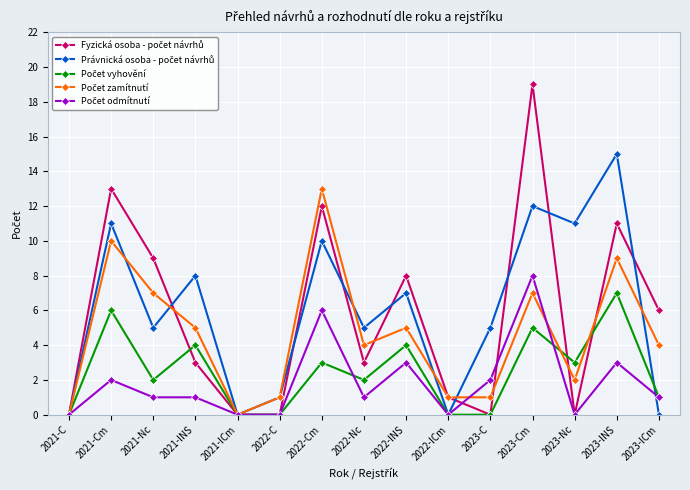

What is the total value across all series at 2022-INS?

27